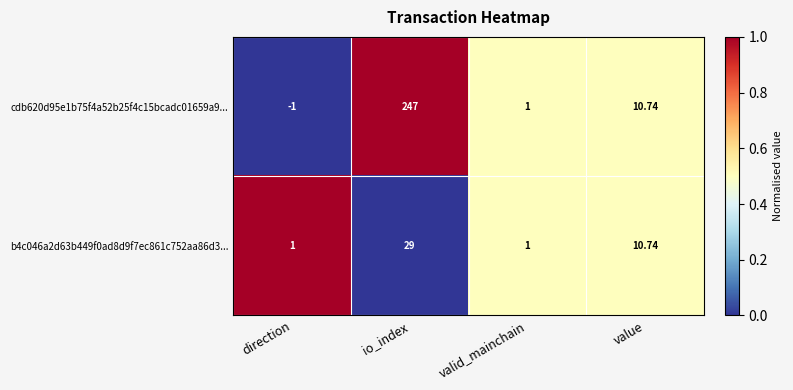

At which label does cdb620d95e1b75f4a52b25f4c15bcadc01659a9... first exceed 10?

io_index